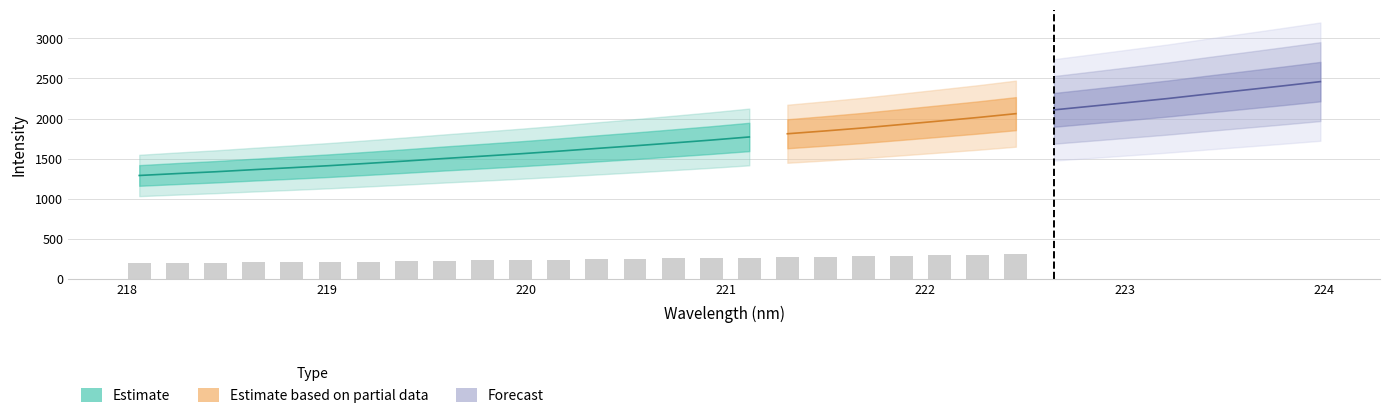

What is the difference between the x values at 25 and 5?

3.8